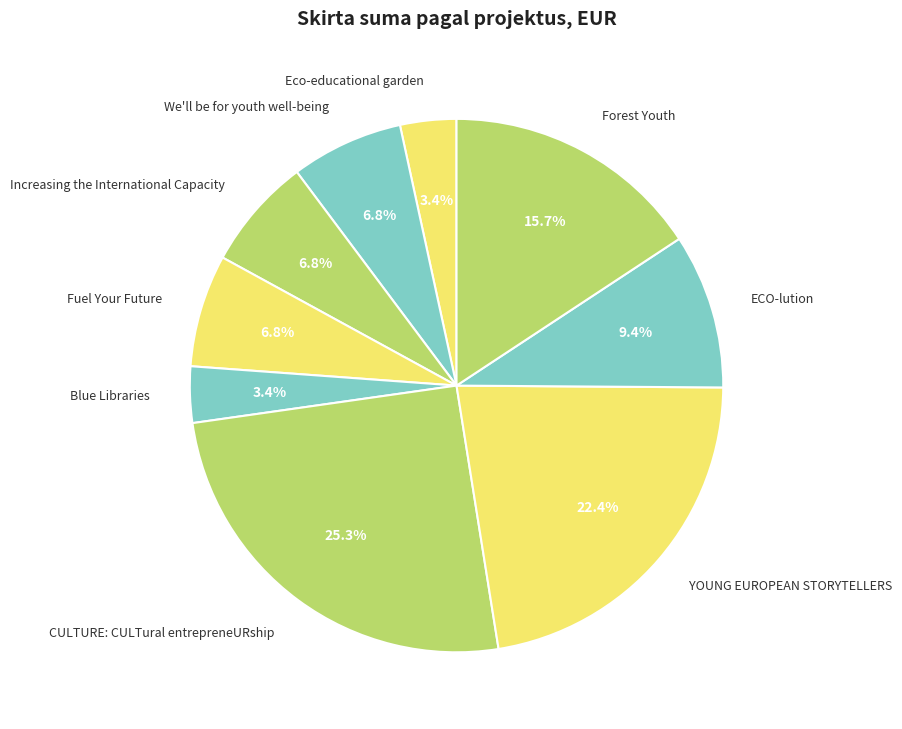

Count the number of slices in the pie.

9